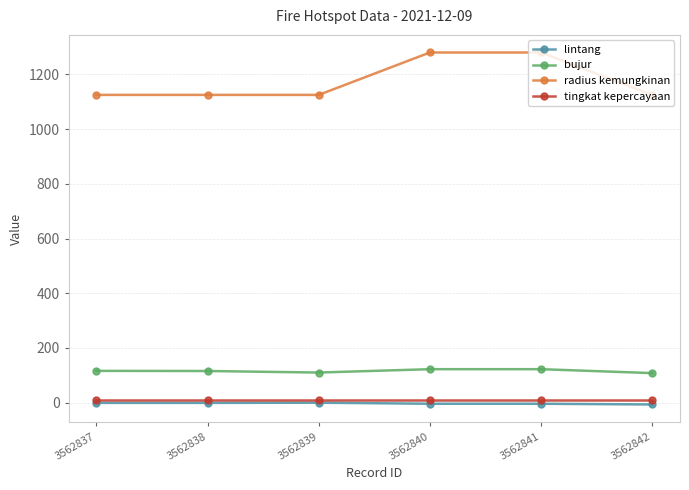

The bujur series shows 209.2 at 3562837. True or false?

False